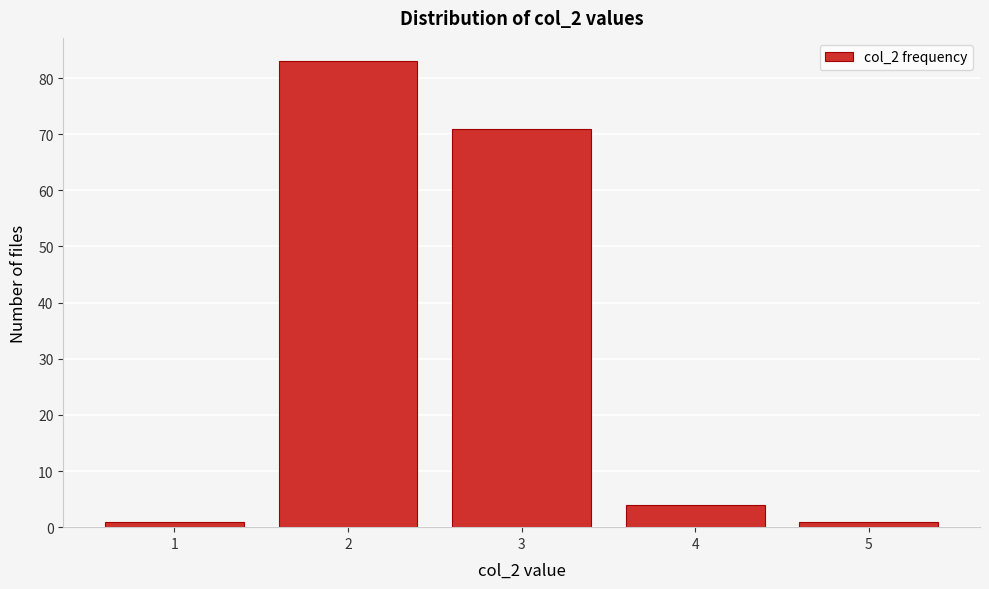

Reading left to right, extract all data points from this chart.

1	83	71	4	1